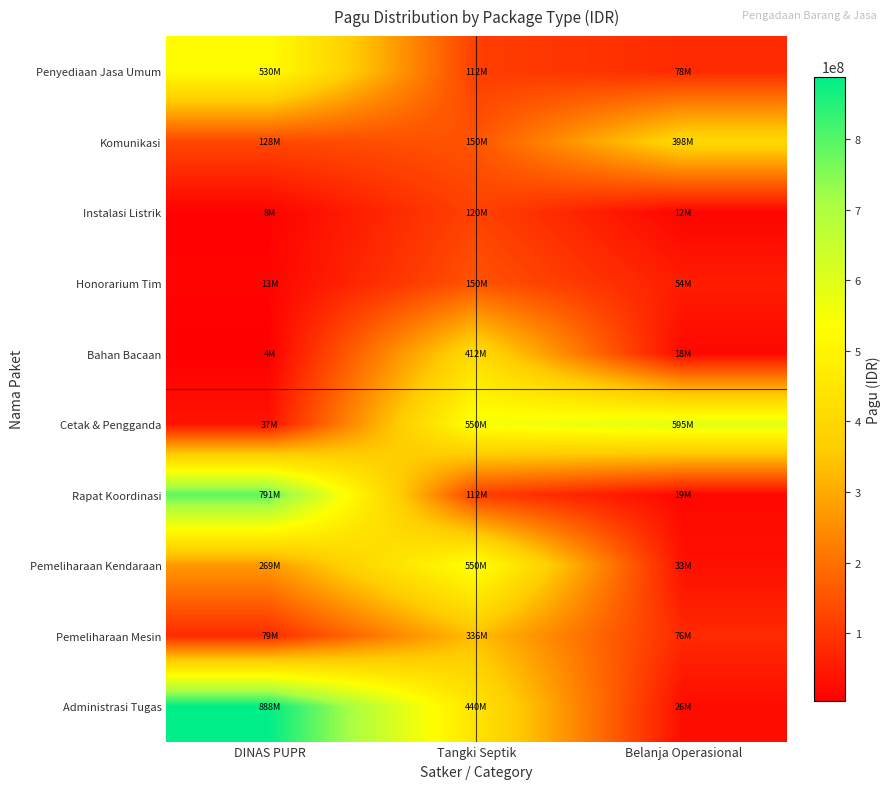

What is the total value across all series at Belanja Operasional?

1308932000